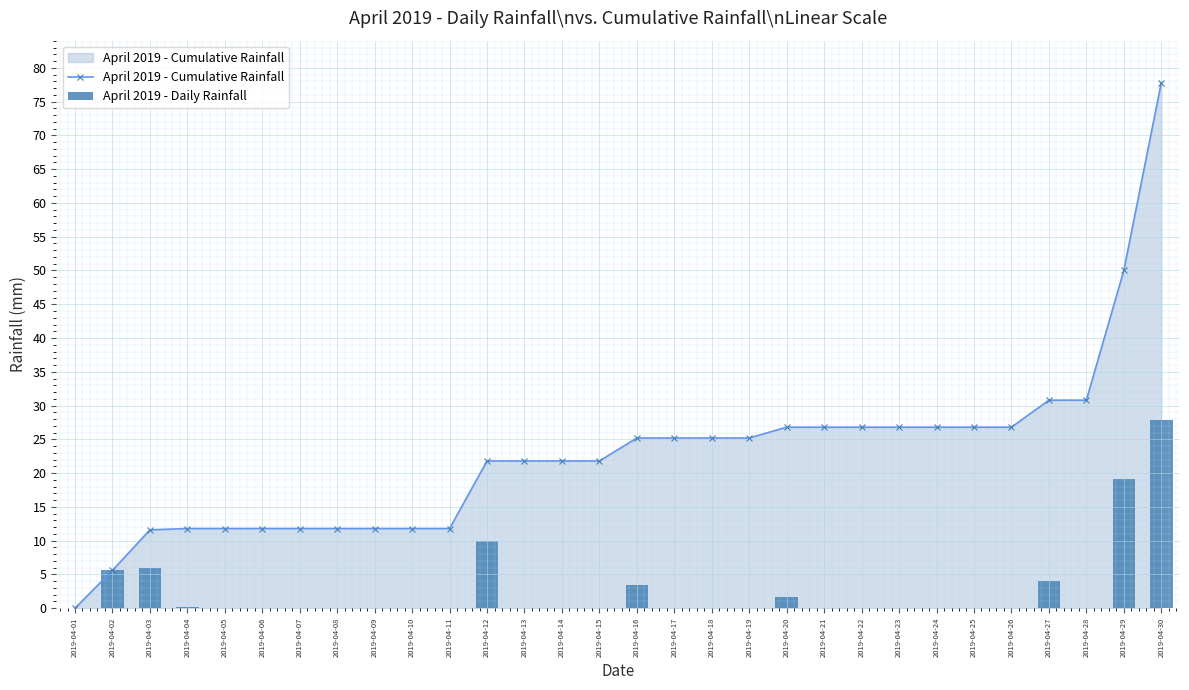

Where is April 2019 - Cumulative Rainfall nearest to the value 38?

2019-04-27